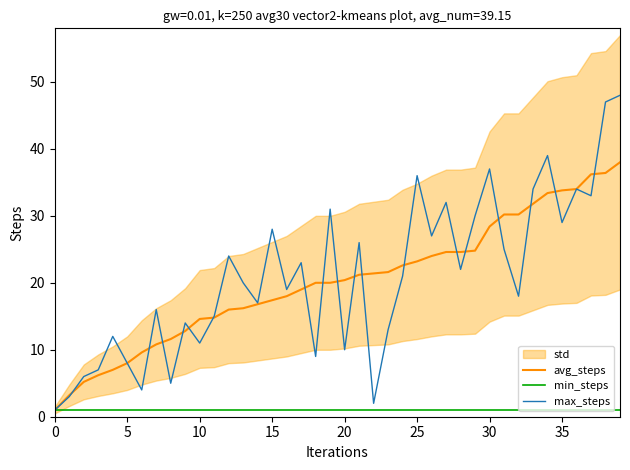

How many data points does each series have?

40